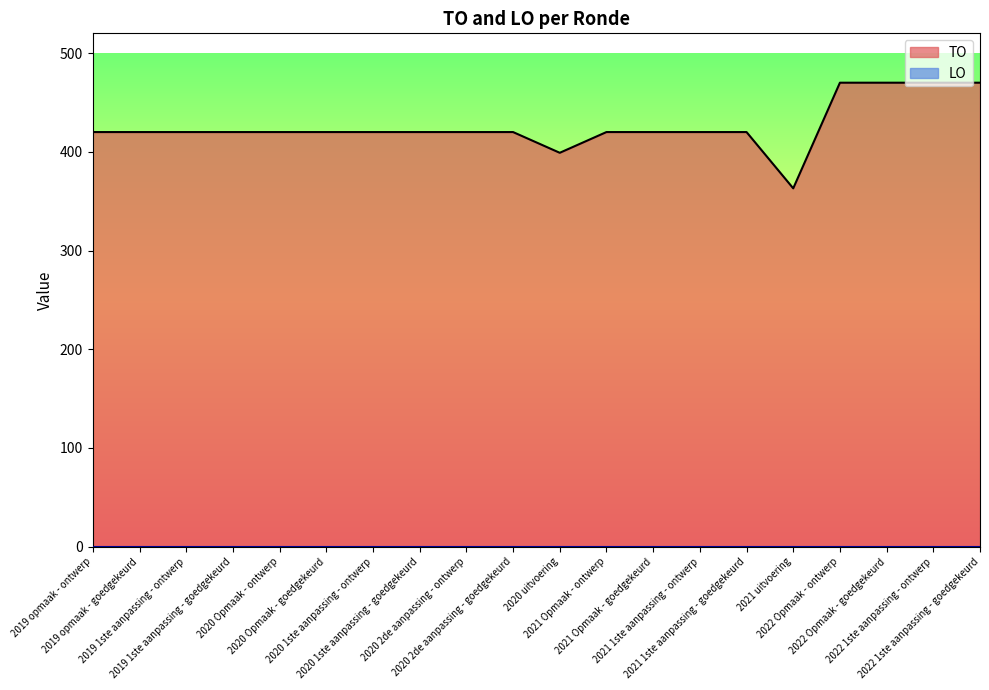

What is the minimum value shown in the chart?

0